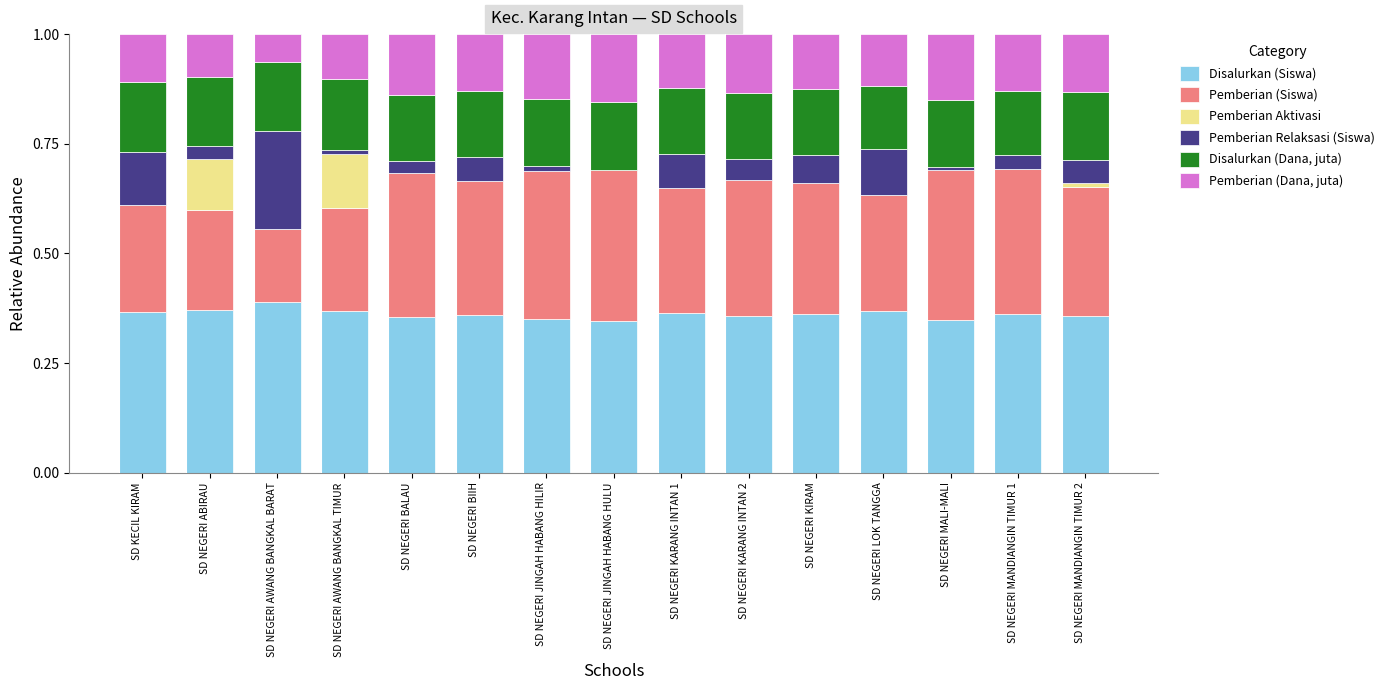

How many series are shown in this chart?

6